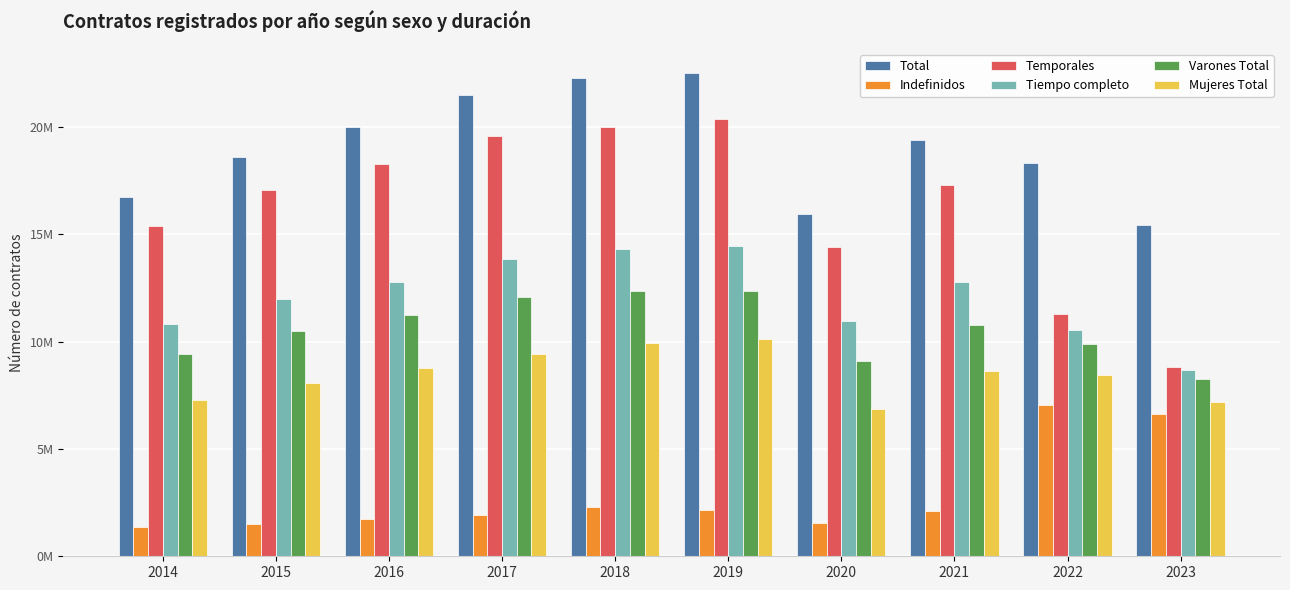

What is the value of the Mujeres Total bar at the 7th from the left?

6860623